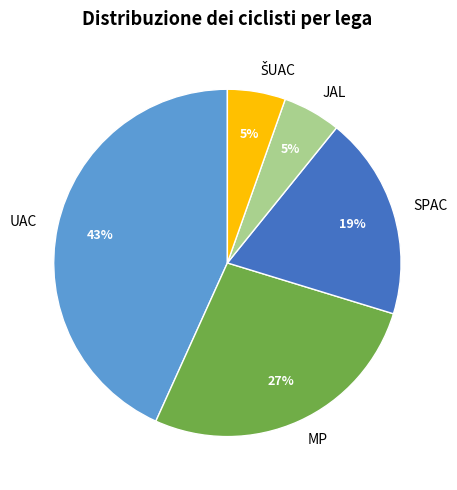

To the nearest percent, what is the difference between the largest and smallest slice percentages?

38%